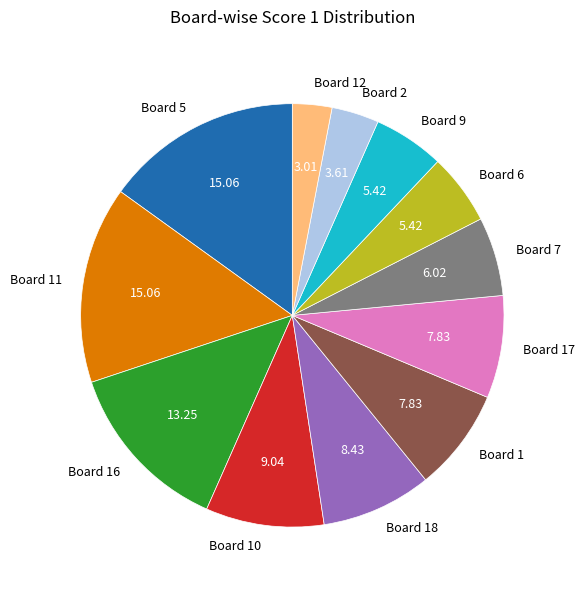

Is there a majority slice in this chart?

No